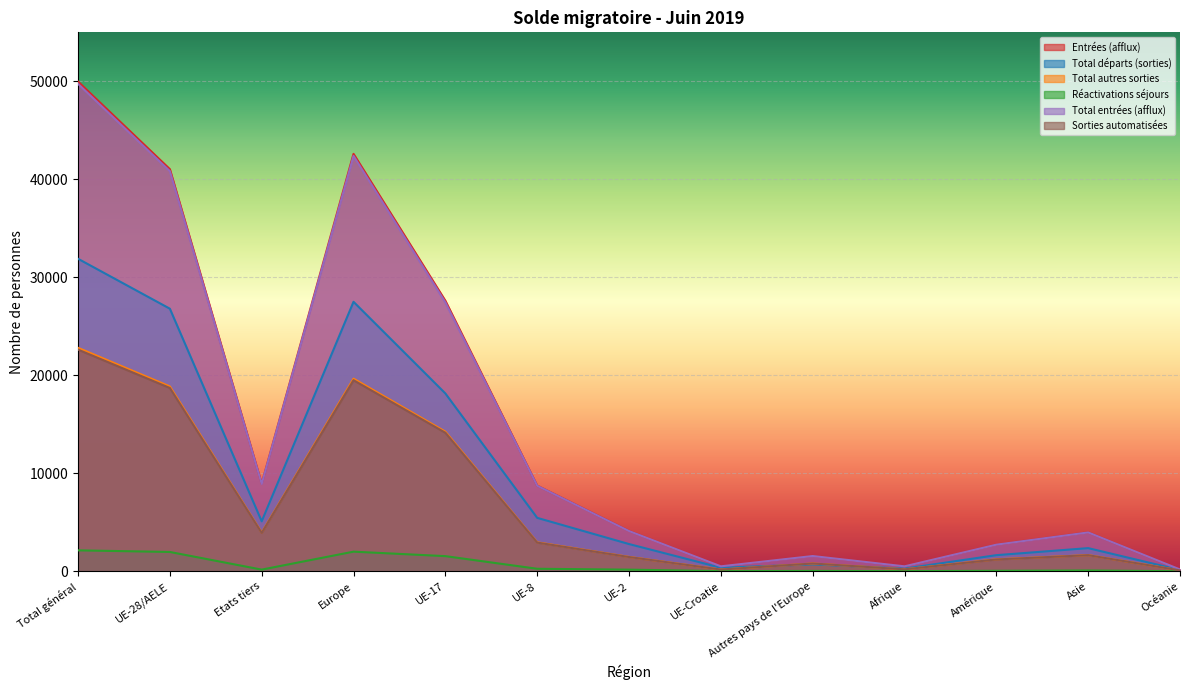

True or false: Entrées (afflux) has more than 2 points higher than both neighbors.

True